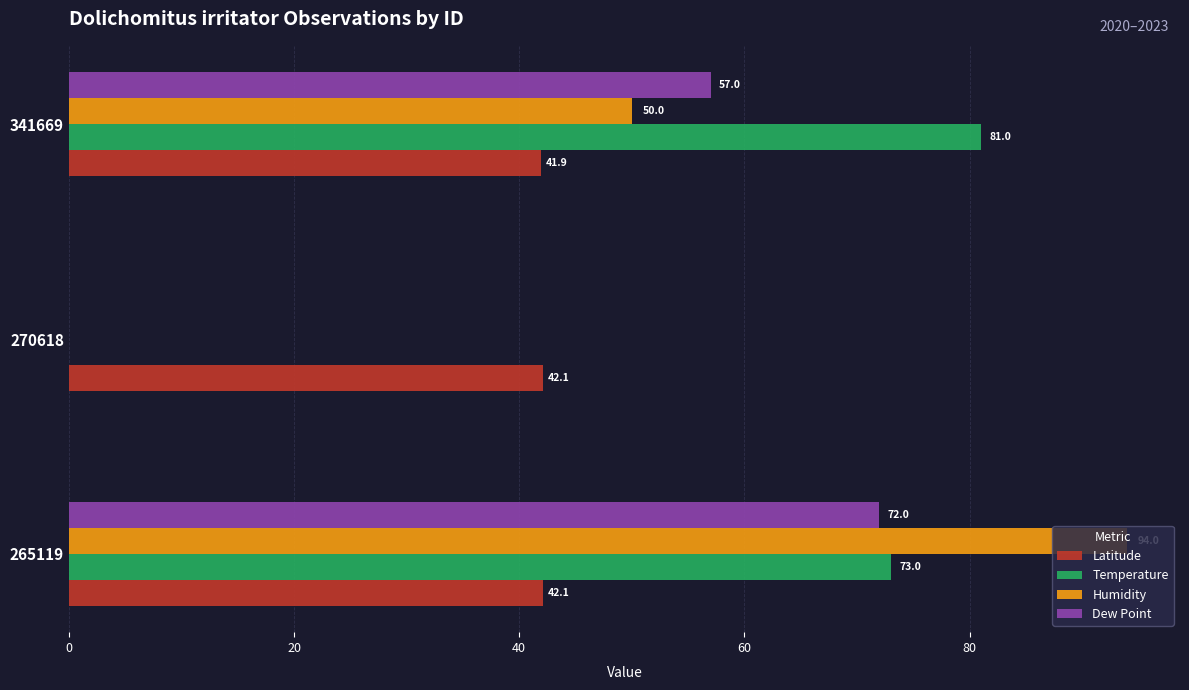

What is the total value across all series at 270618?

42.1